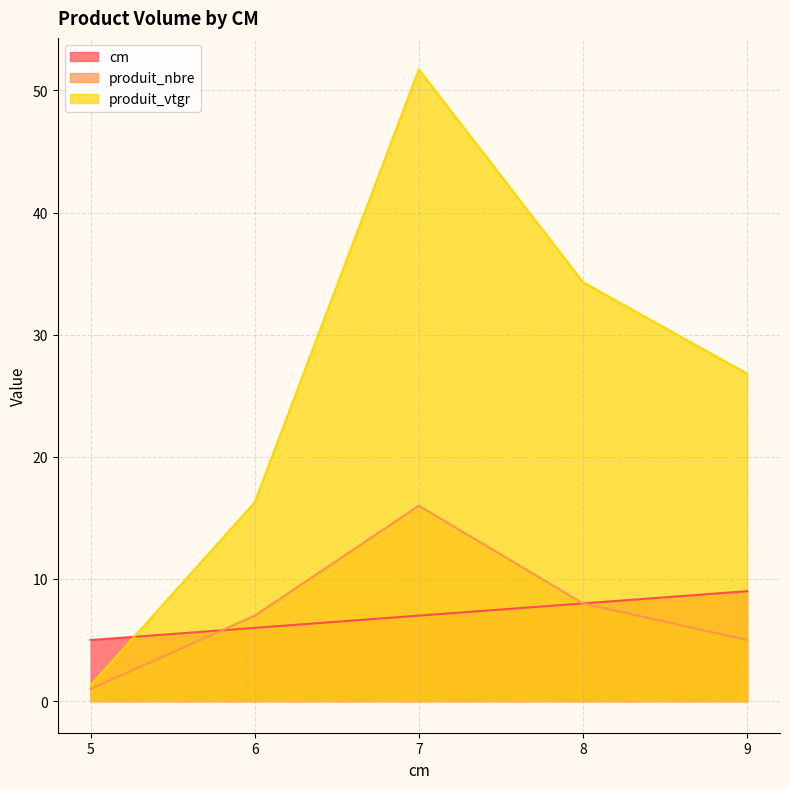

How many series are shown in this chart?

3